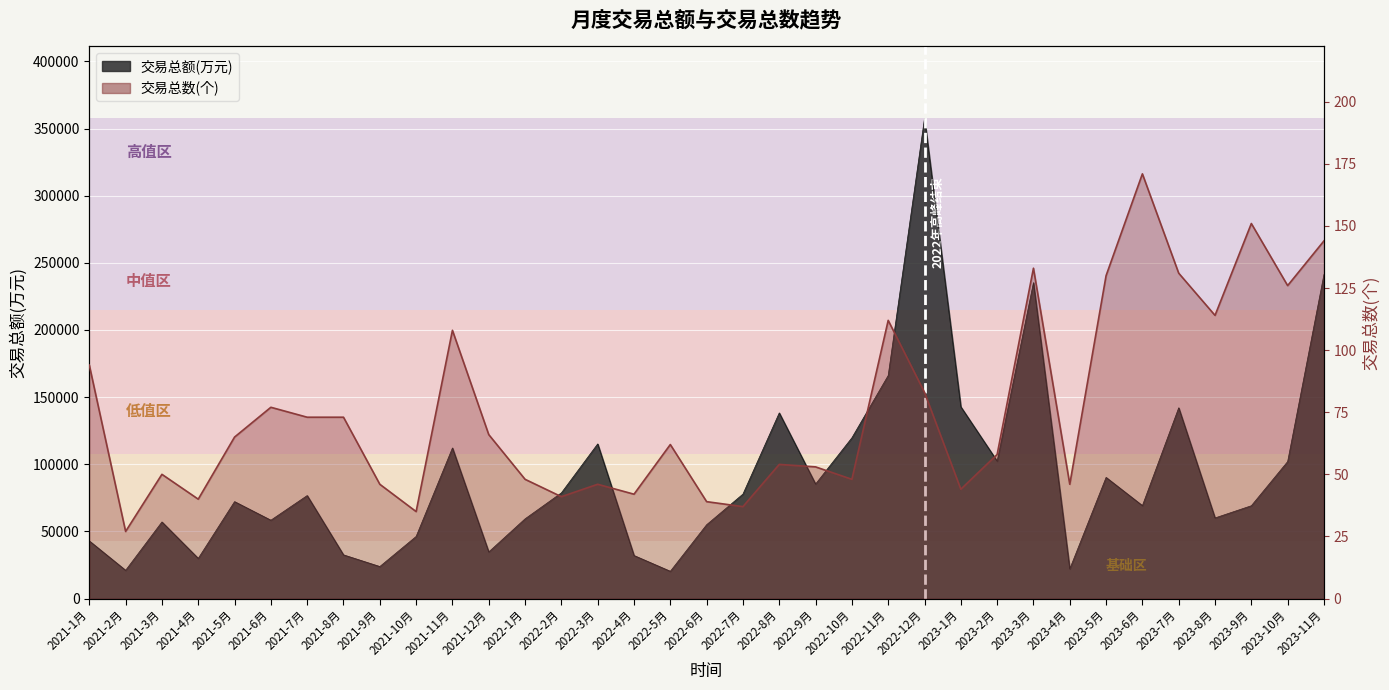

In 交易总数(个), how many points are lower than both neighbors (excluding endpoints)?

11